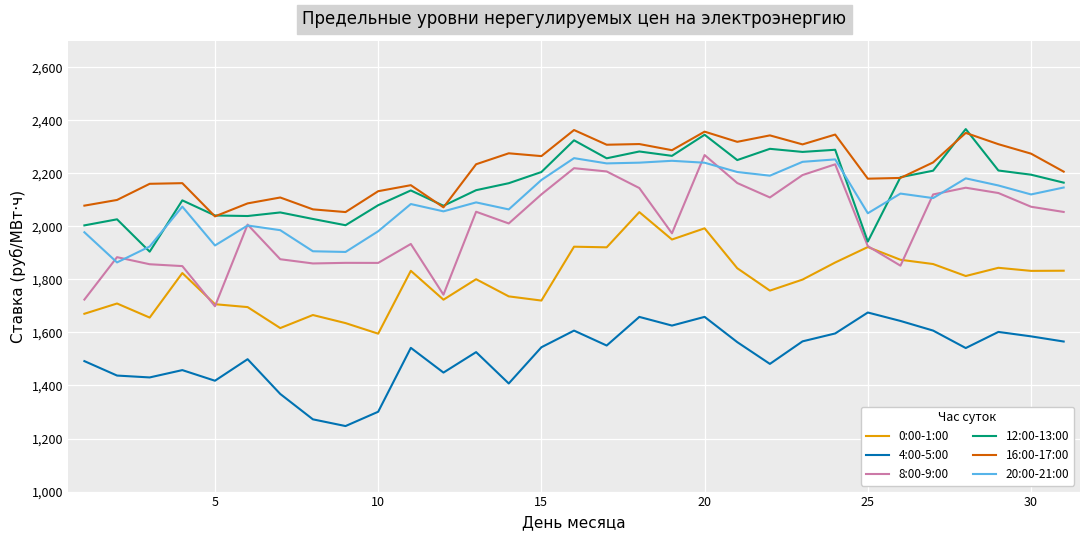

At how many categories does at least one series exceed 2119?

23